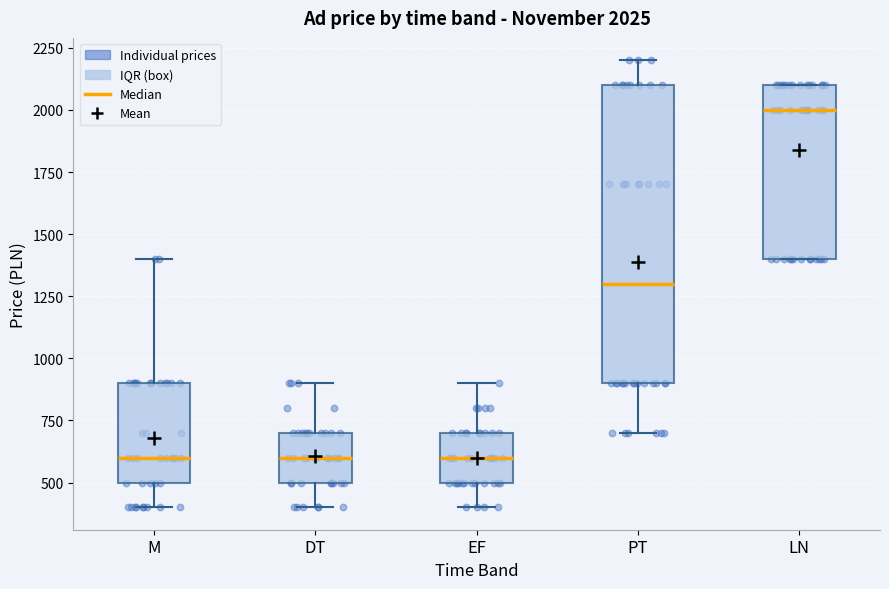

Which box is the tallest, from its lower edge to its upper edge?

PT